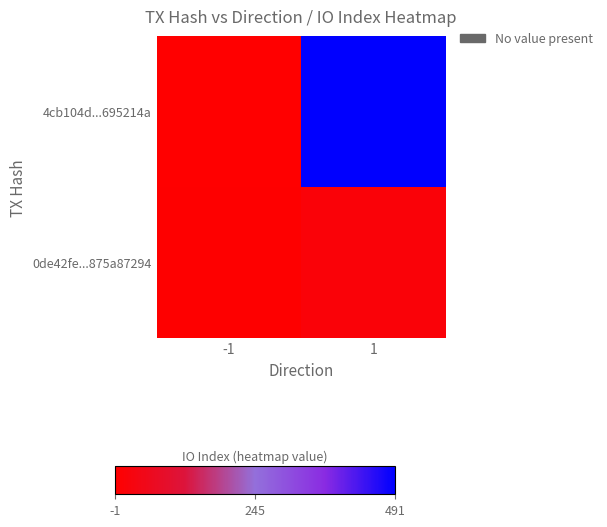

Rank the series by their maximum value, from highest to lowest.

4cb104d...695214a, 0de42fe...875a87294